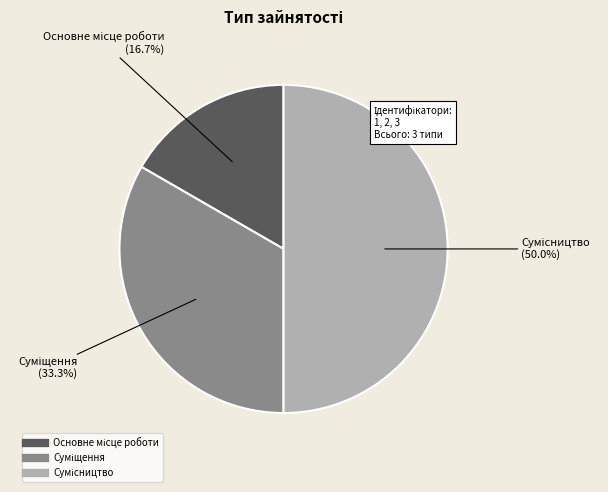

How many segments does this pie chart have?

3